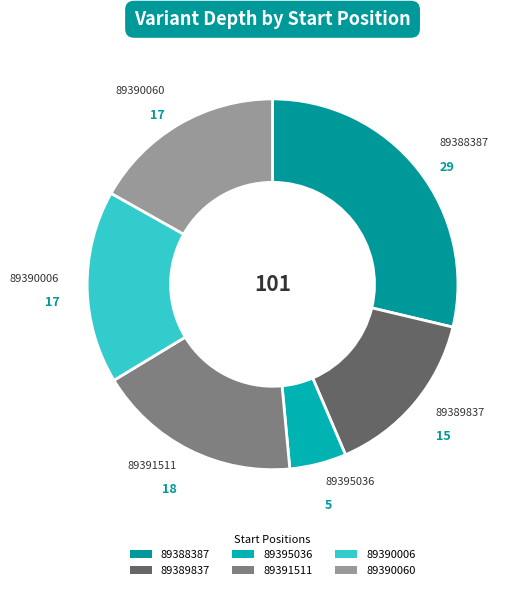

What is the ratio of the value at 89388387 to the value at 89391511?

1.6